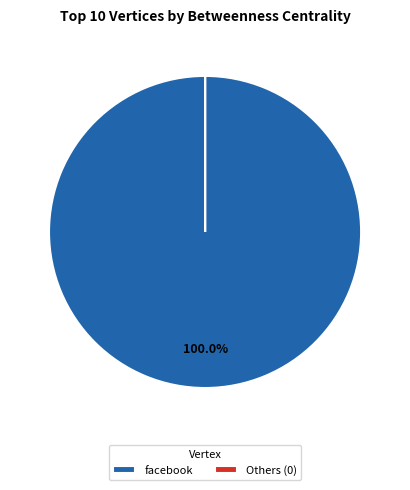

What is the largest slice in the pie chart?

facebook